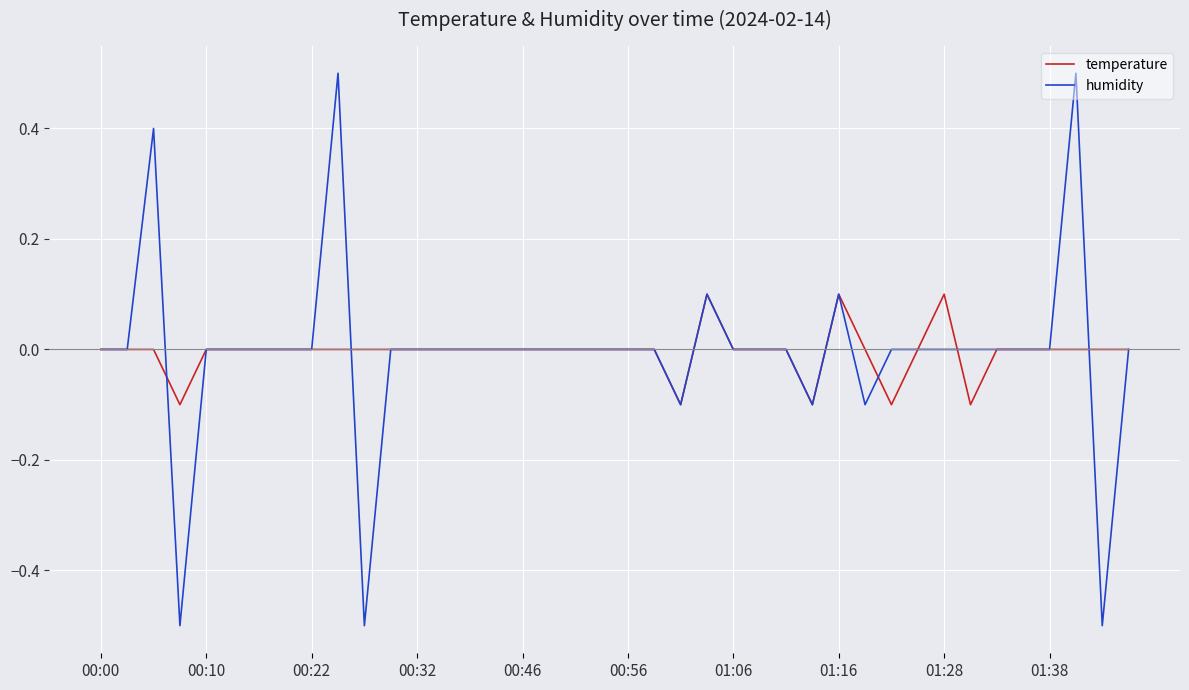

Rank the series by their maximum value, from highest to lowest.

humidity, temperature